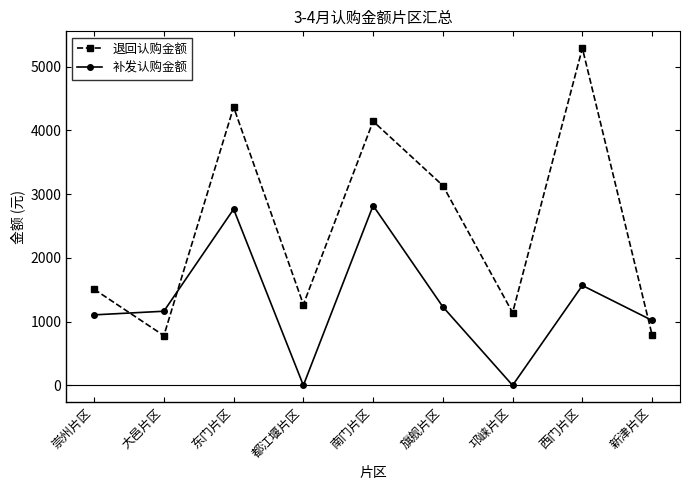

What are all the series names shown in the legend?

退回认购金额, 补发认购金额